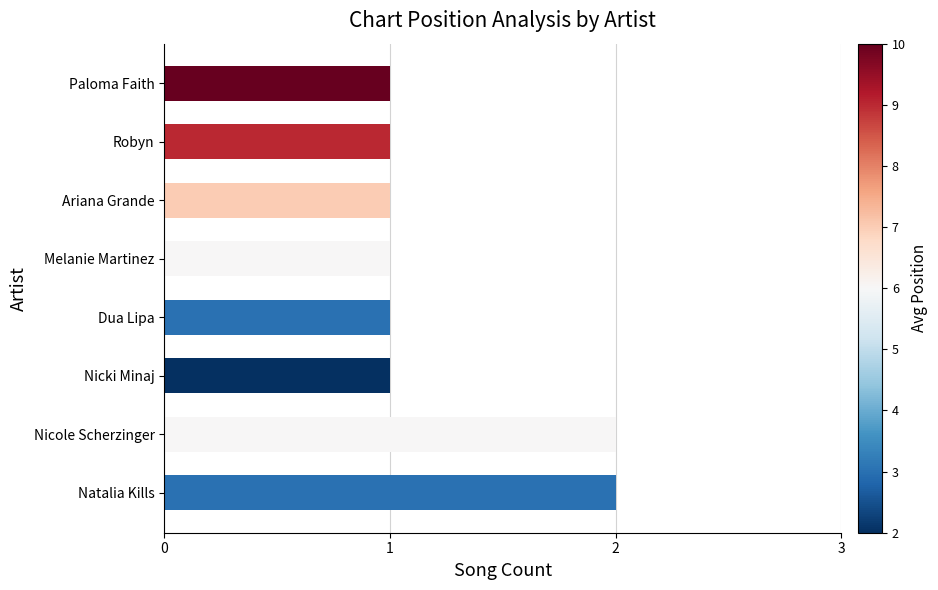

Count the number of data series in this chart.

1